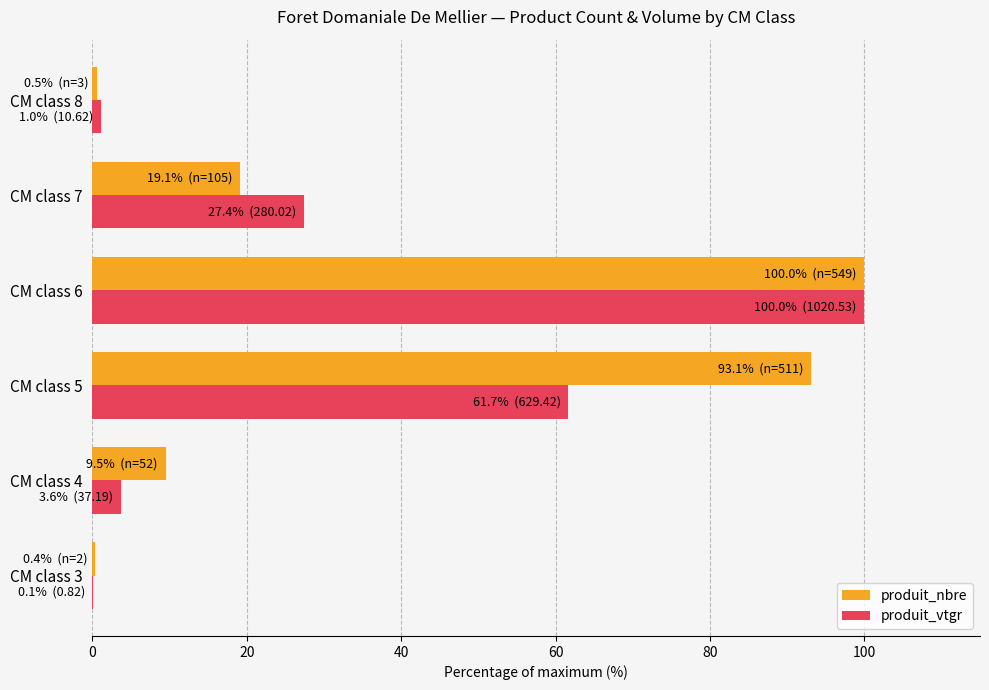

What is the sum of the produit_nbre values at CM class 5 and CM class 4?

102.6